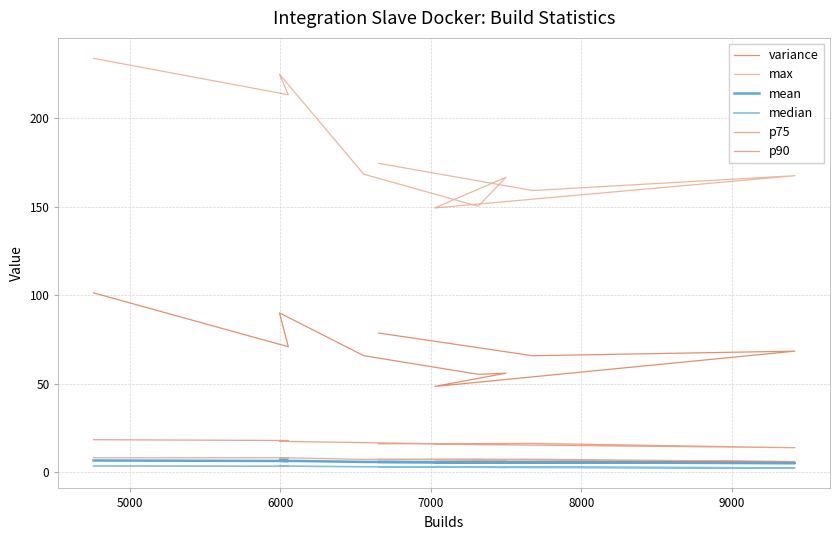

True or false: mean has more than 1 interior local peaks.

True